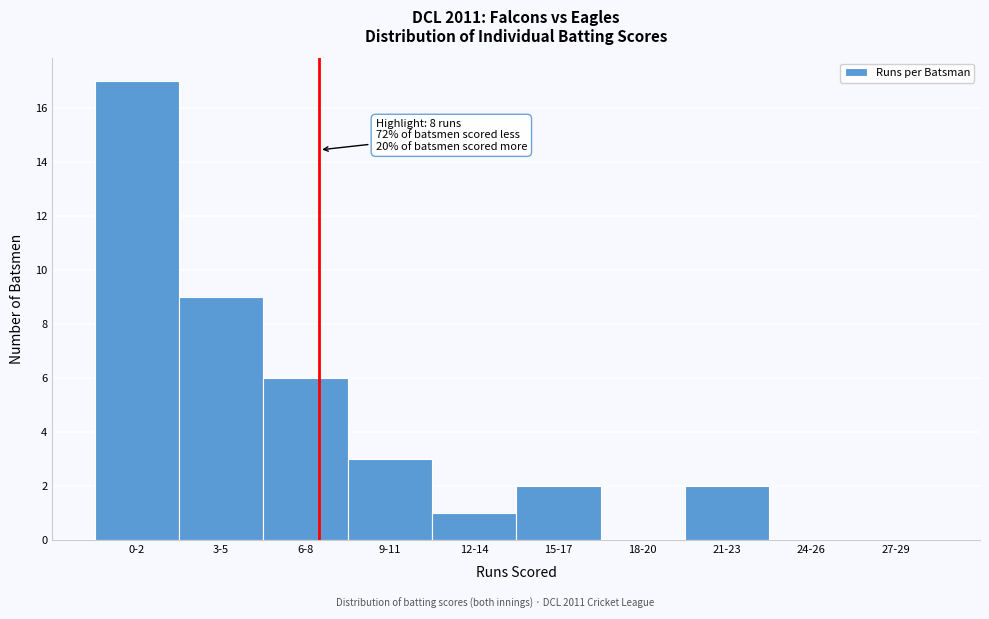

Reading left to right, list all the values displayed in this chart.

0-2=17	3-5=9	6-8=6	9-11=3	12-14=1	15-17=2	18-20=0	21-23=2	24-26=0	27-29=0